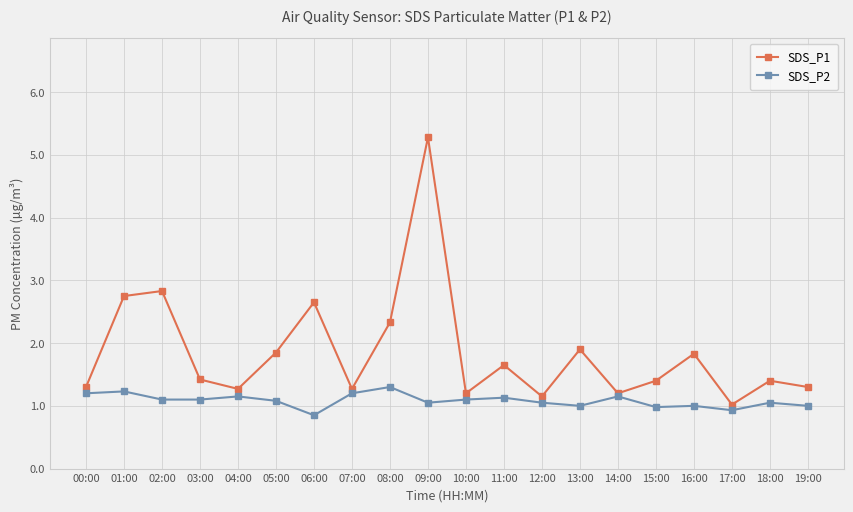

Which category has the lowest value across all series?

06:00